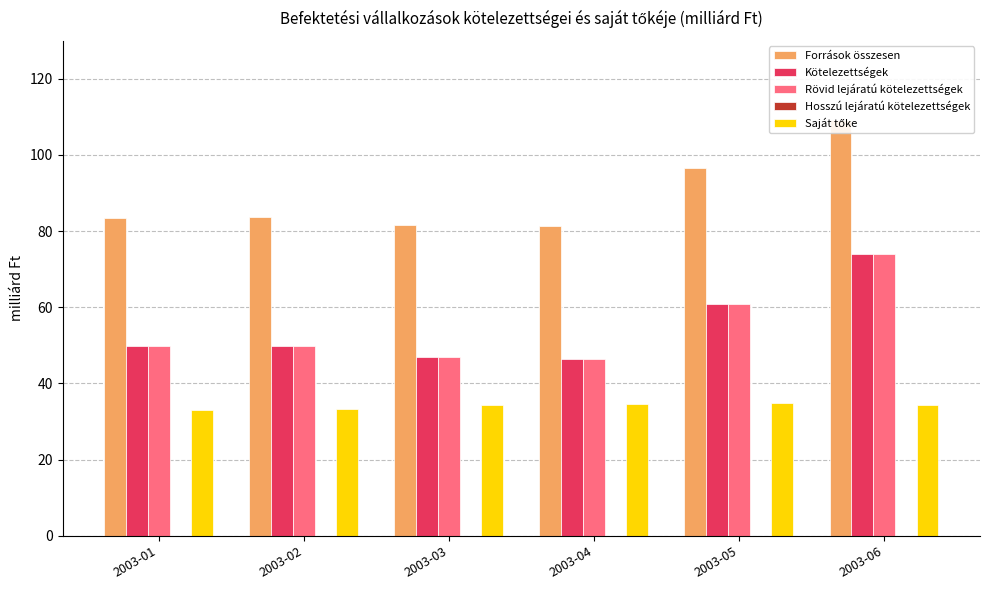

How many data points in Saját tőke are above 34?

4